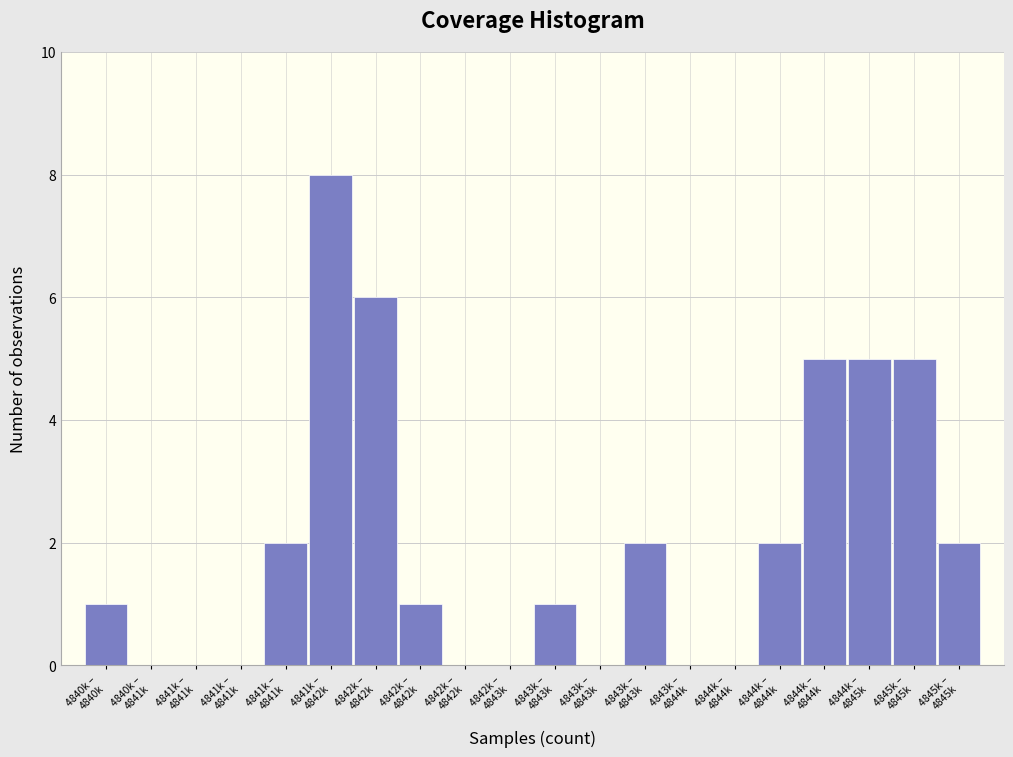

How many series are shown in this chart?

1